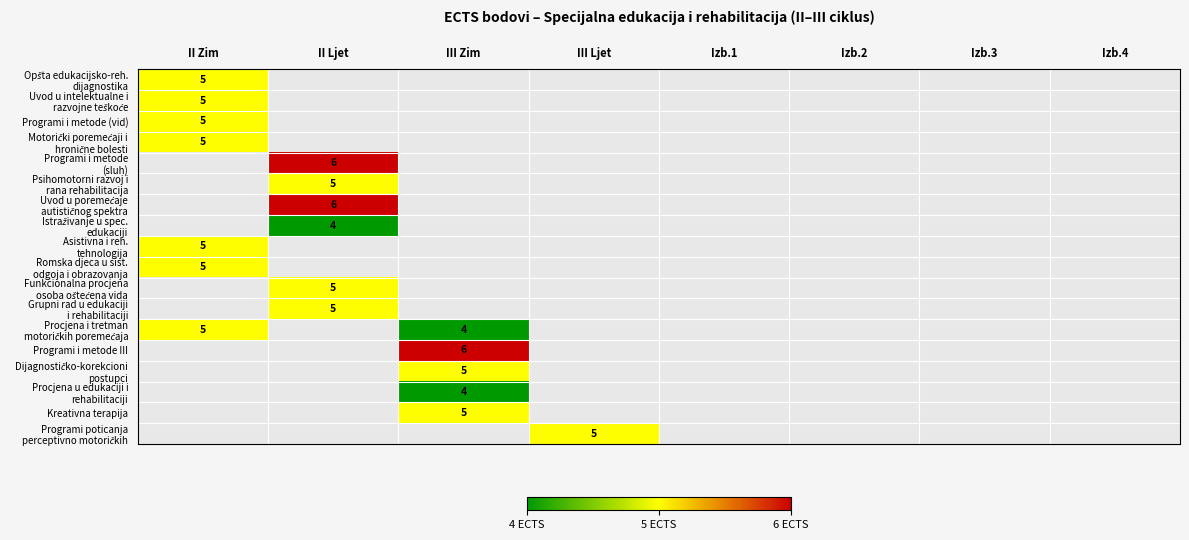

True or false: Funkcionalna procjena osoba oštećena vida has a value of 5.0 at II Ljet.

True